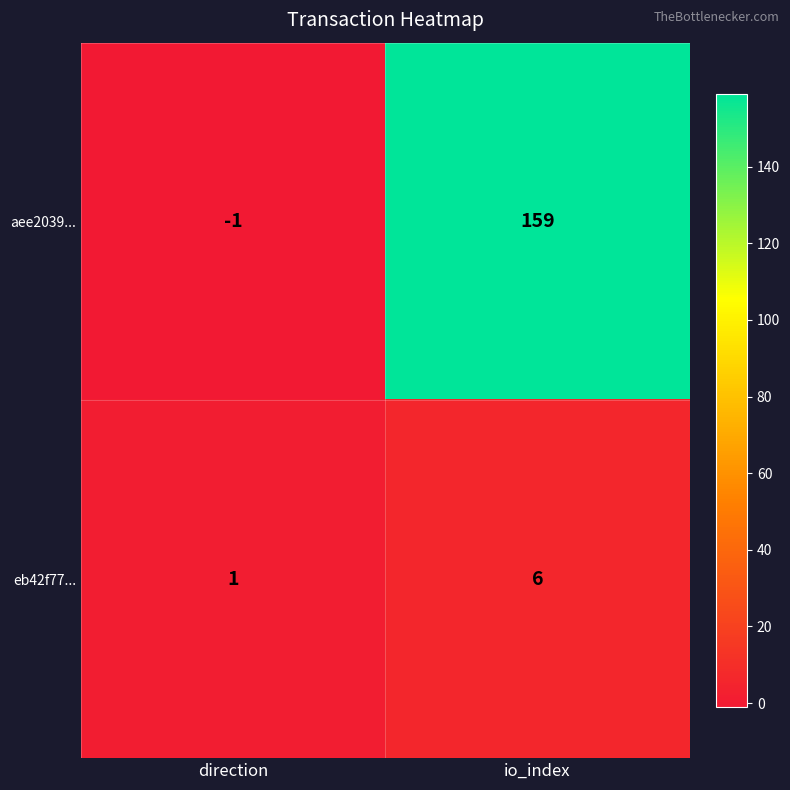

List the labels in order of eb42f77... value, smallest first.

direction, io_index